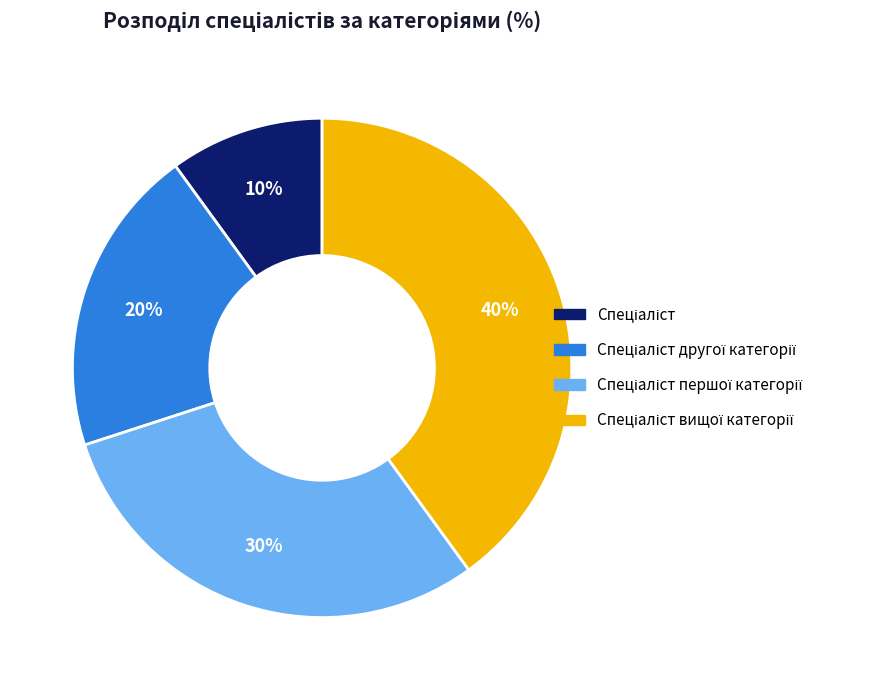

Does any single category account for the majority?

No